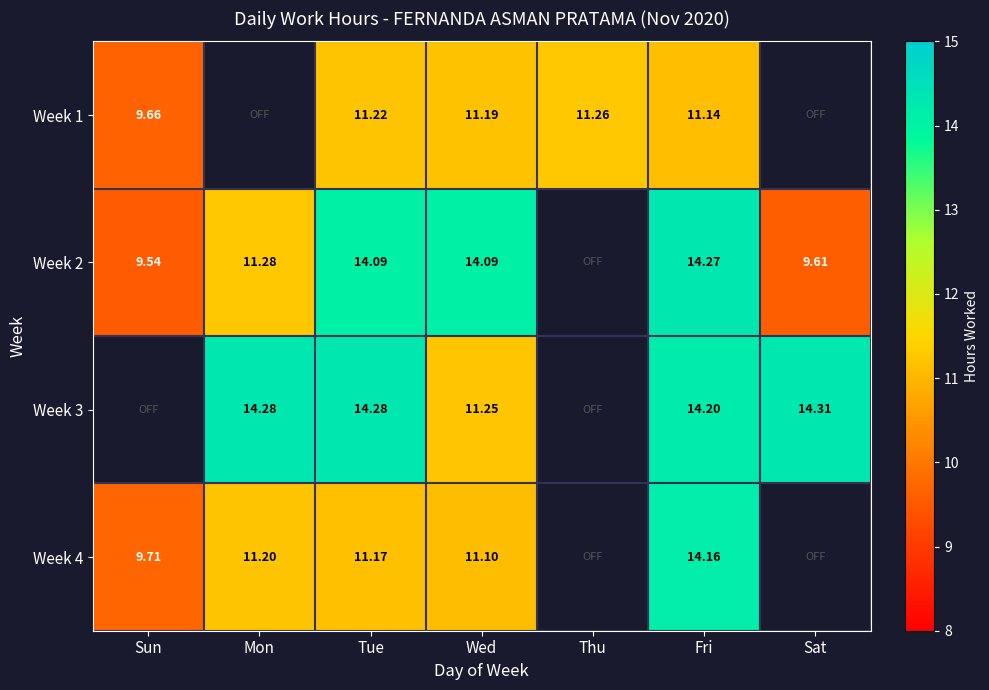

The value of Week 1 at Fri is 16.9. True or false?

False